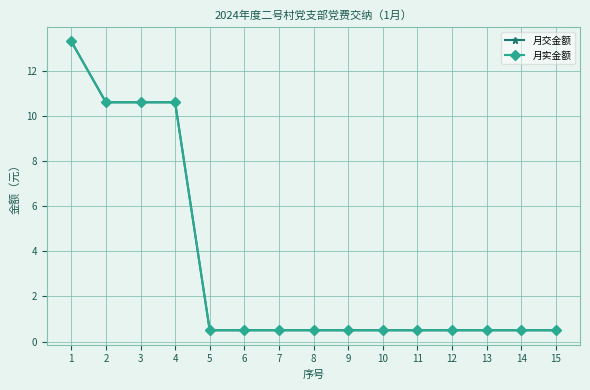

Does the chart have visible grid lines?

Yes